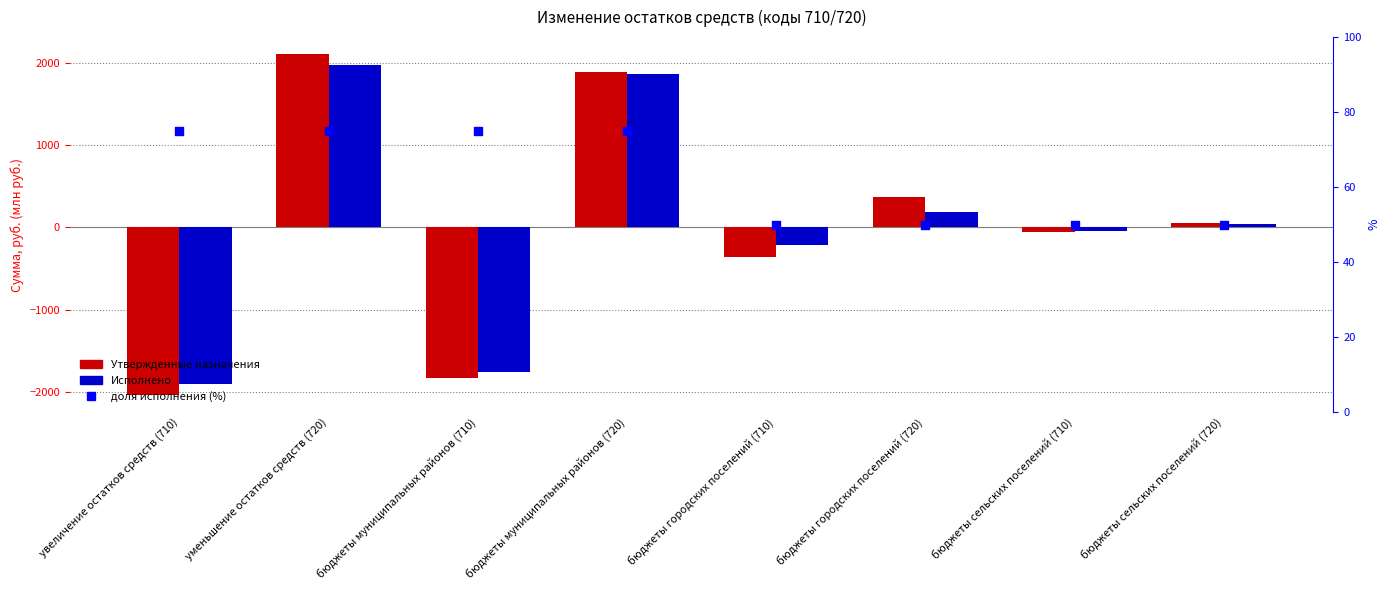

Which series reaches the minimum Y coordinate?

Утвержденные бюджетные назначения